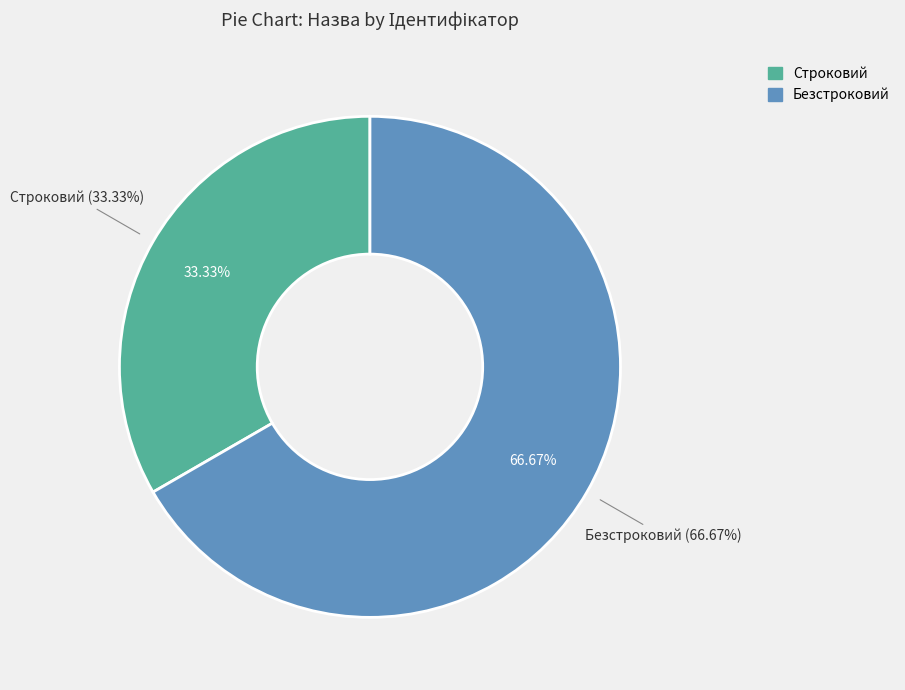

Combined, what portion of the pie is Безстроковий and Строковий?

100.0%